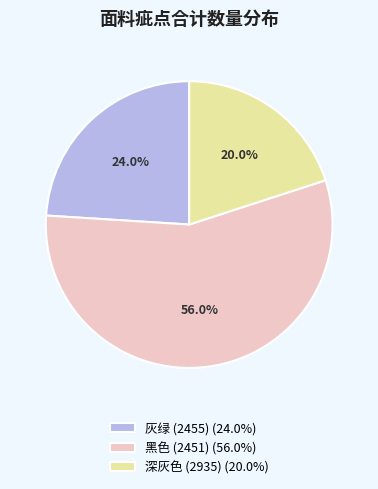

What is the ratio of the value at 灰绿 (2455) to the value at 黑色 (2451)?

0.4